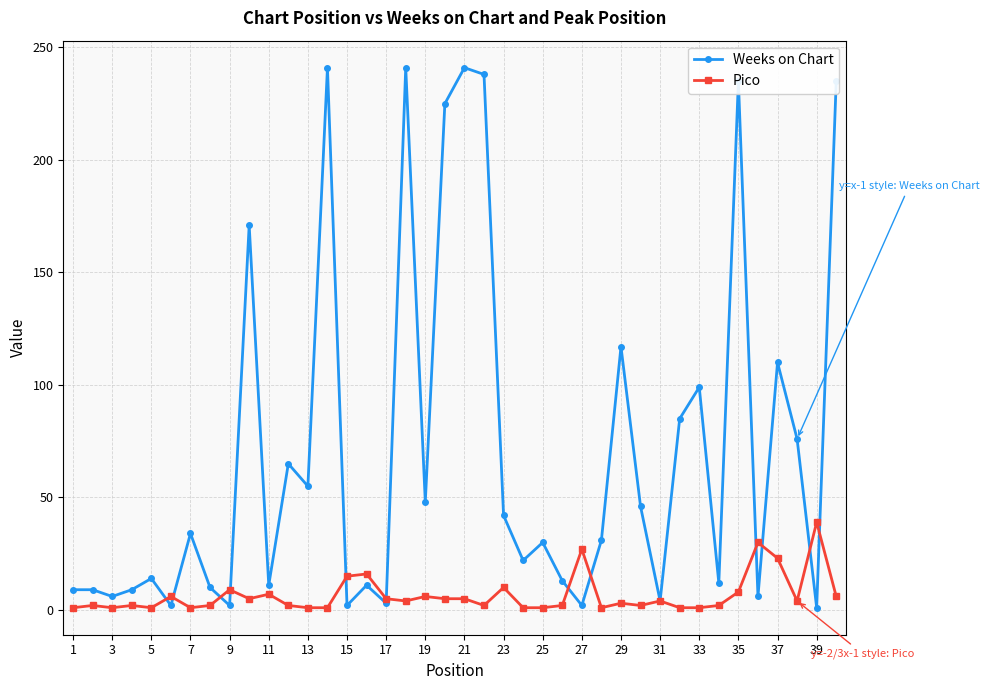

How many lines are shown in the chart?

2